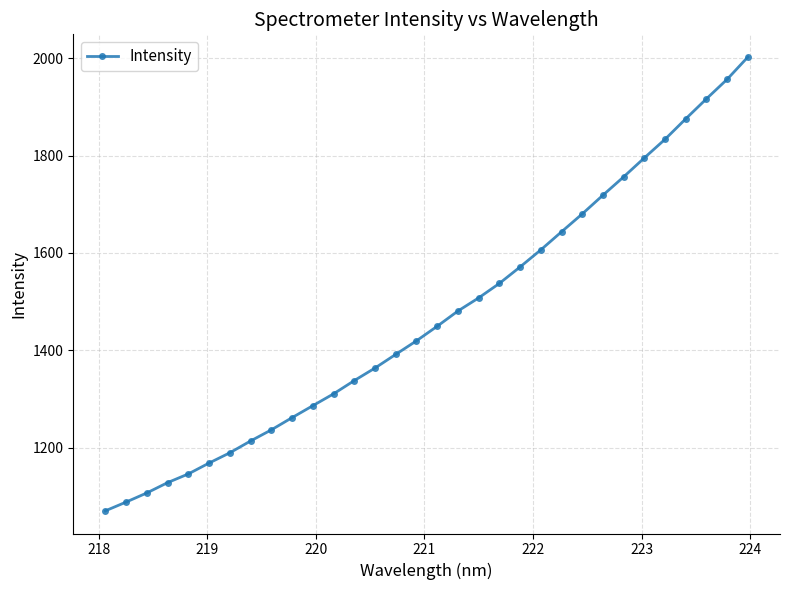

True or false: the data has more than 2 interior local peaks.

False